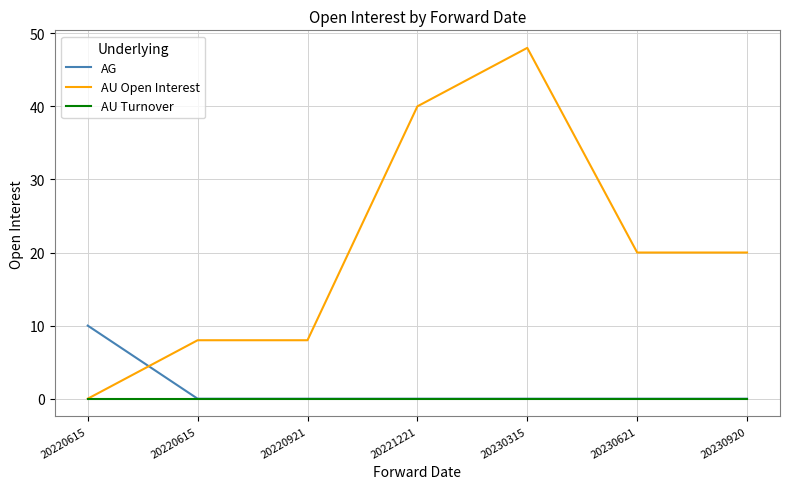

How many intersections are there between AG and AU Open Interest?

1